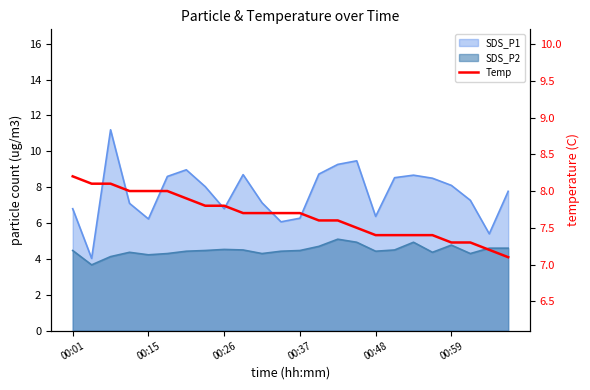

What is the sum of all values?

183.9